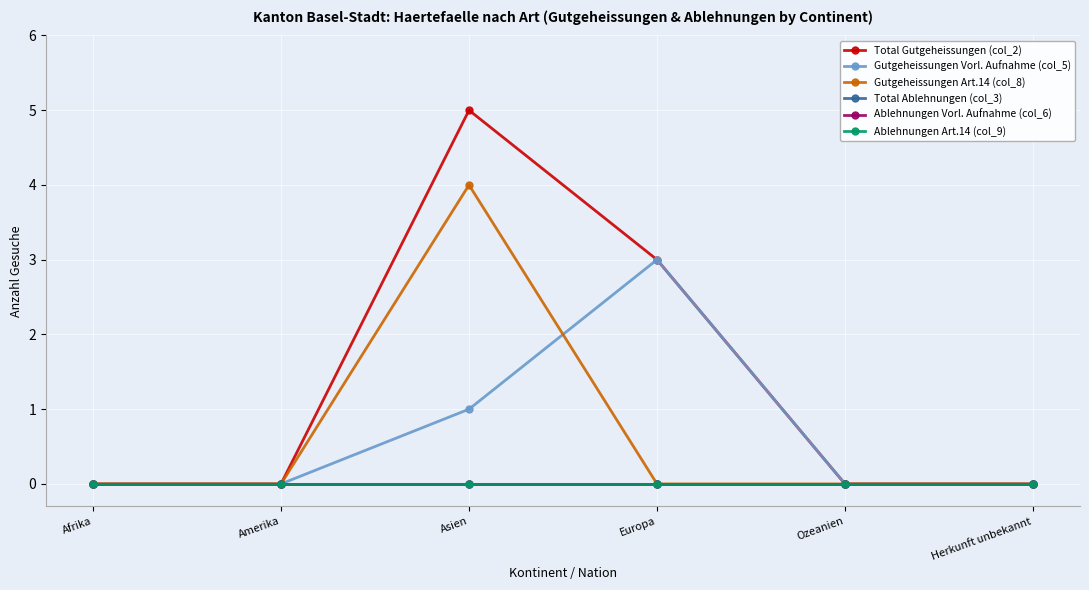

Which has a higher value, Amerika or Herkunft unbekannt?

Amerika